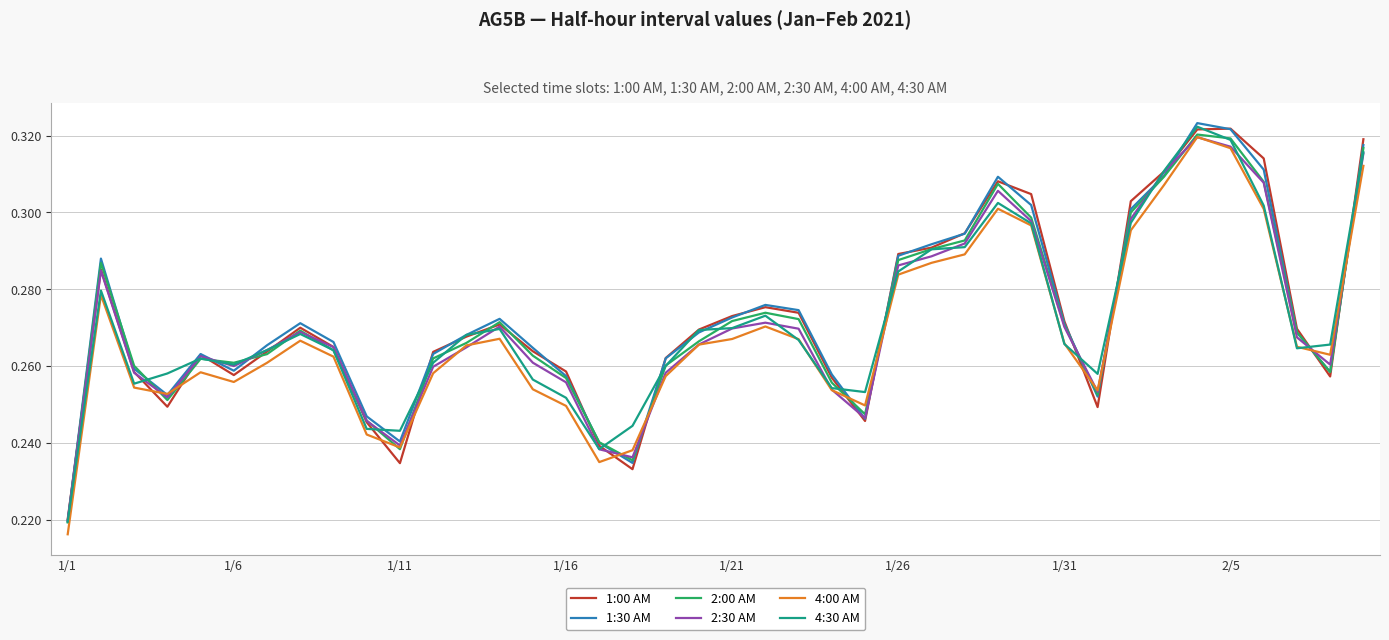

Which series has the widest spread of values?

1:30 AM